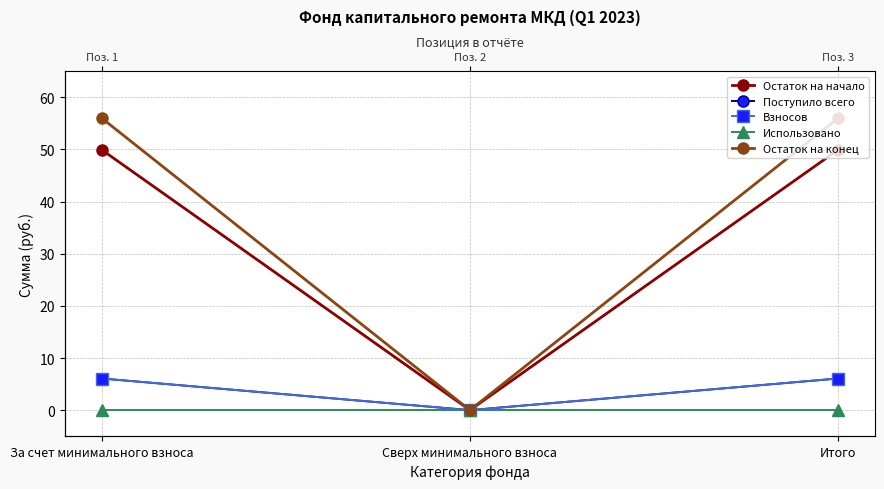

What is the label of the 1st point from the left?

За счет минимального взноса